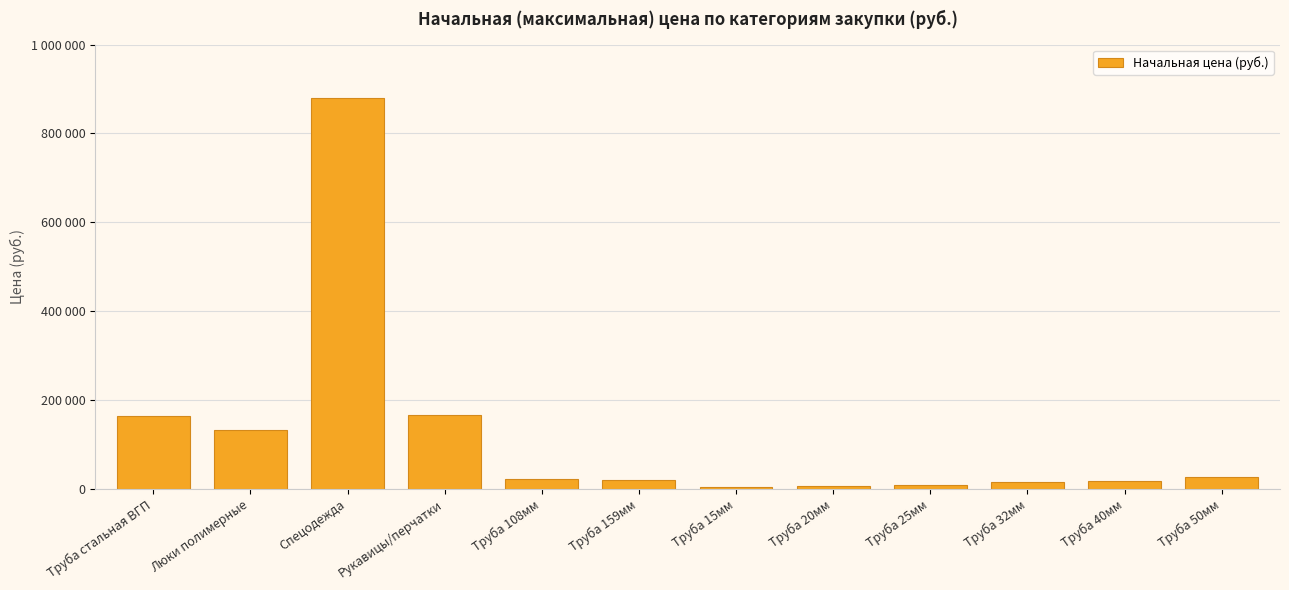

Which category has the highest value across all series?

Спецодежда